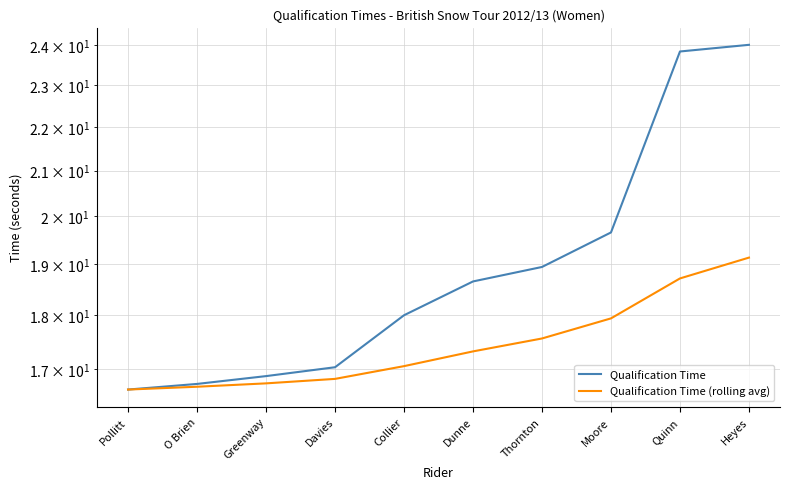

True or false: Qualification Time (rolling avg) and Qualification Time cross at least once.

False